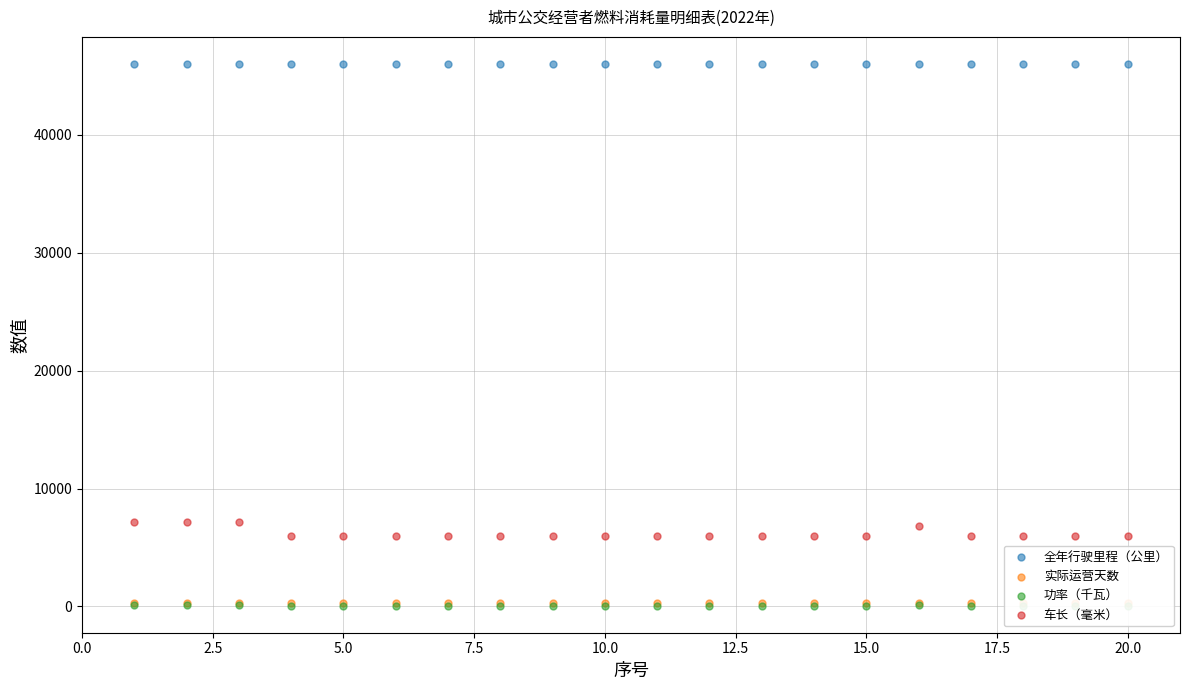

Is the value of 实际运营天数 at 10.0 greater than the value of 全年行驶里程（公里） at 5.0?

No